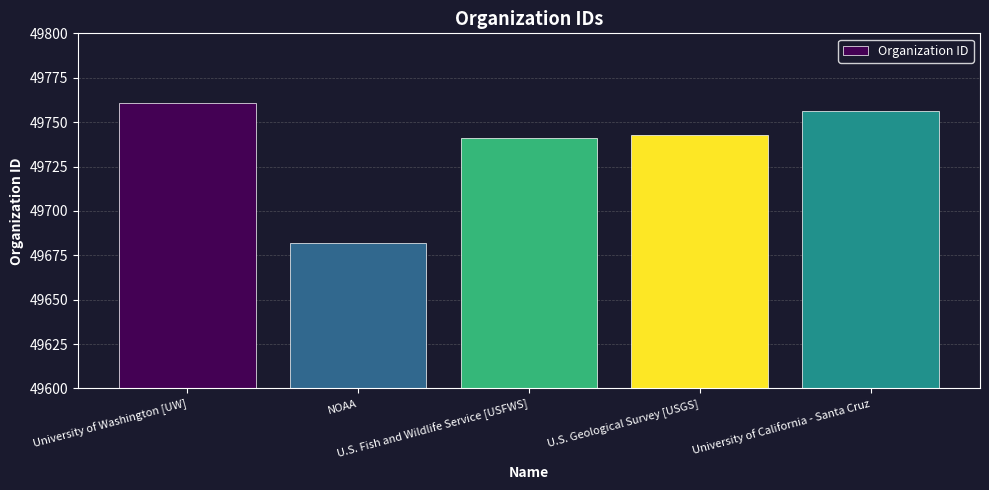

At which label is the value closest to 49721?

U.S. Fish and Wildlife Service [USFWS]